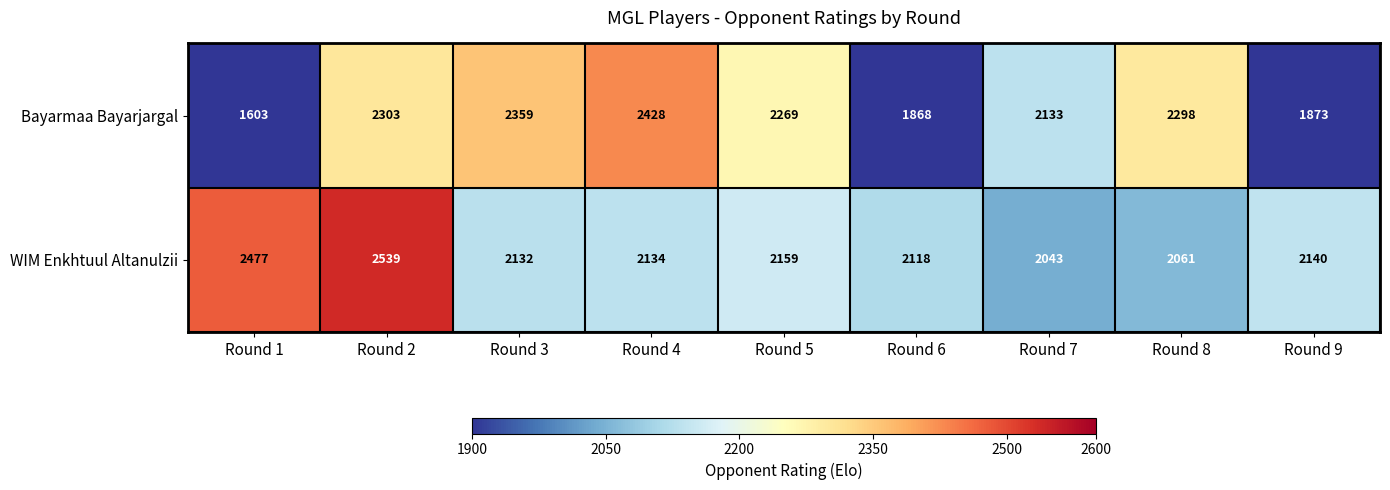

Rank the series by their average value, from lowest to highest.

Bayarmaa Bayarjargal, WIM Enkhtuul Altanulzii